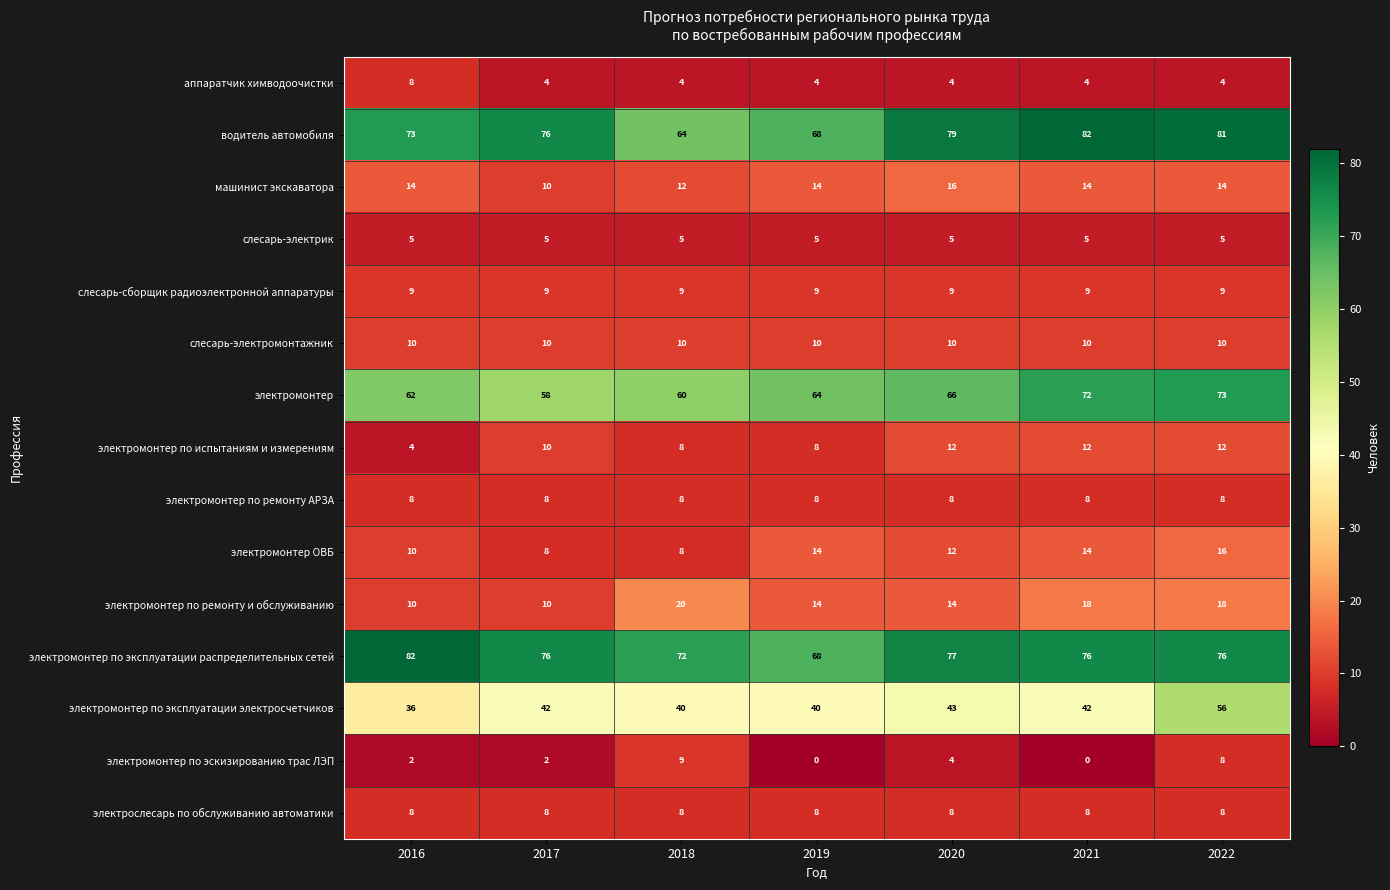

What is the highest value of the машинист экскаватора series?

16